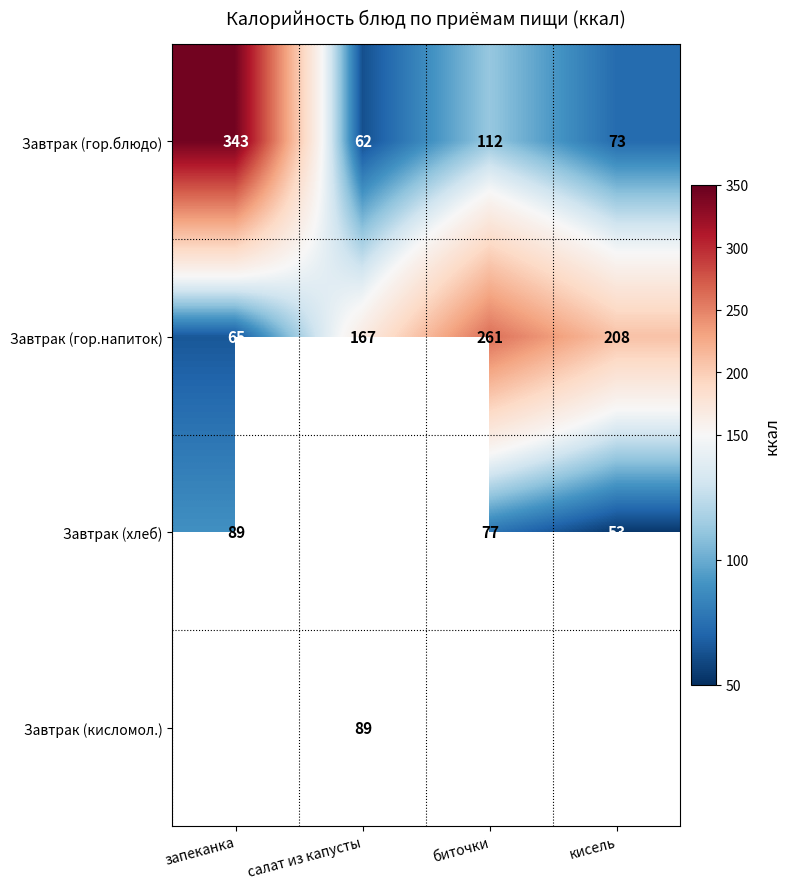

What is the spread (max minus min) of values at кисель?

155.0